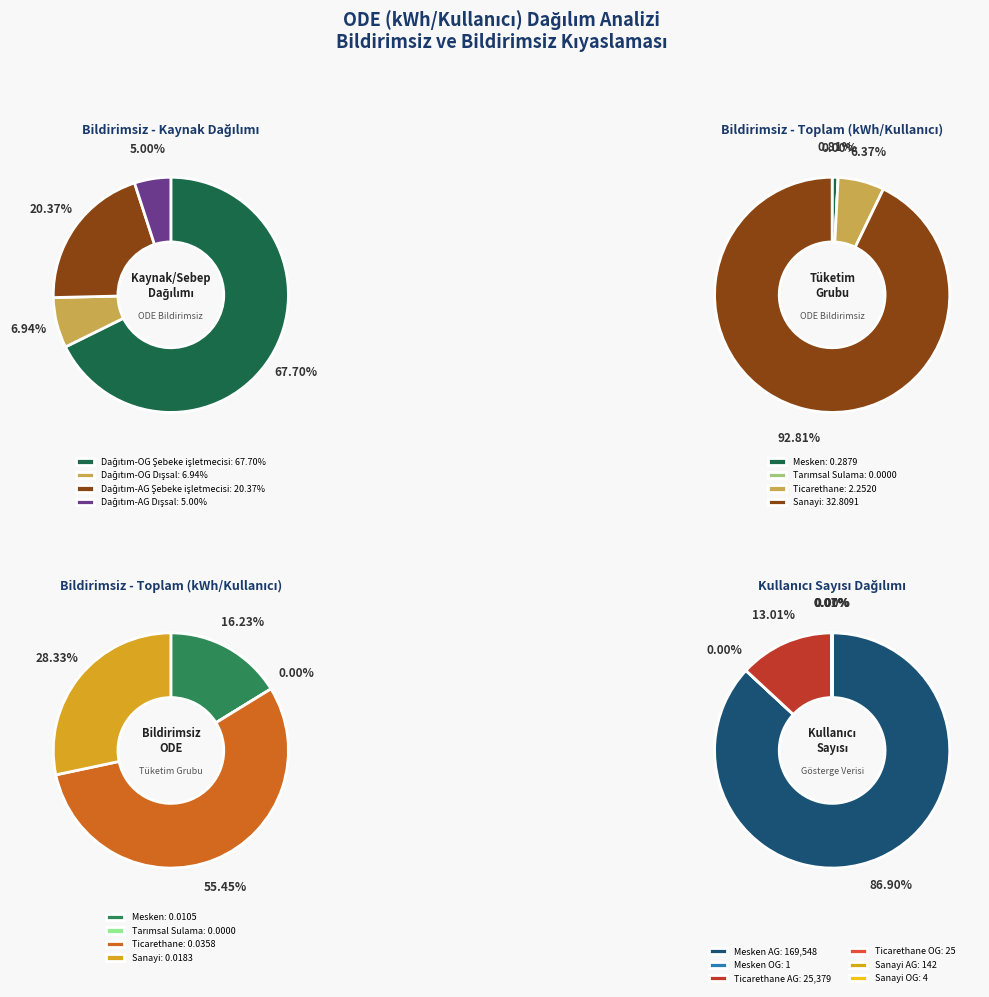

What percentage is the Dağıtım-AG Şebeke işletmecisi slice, to the nearest percent?

20%